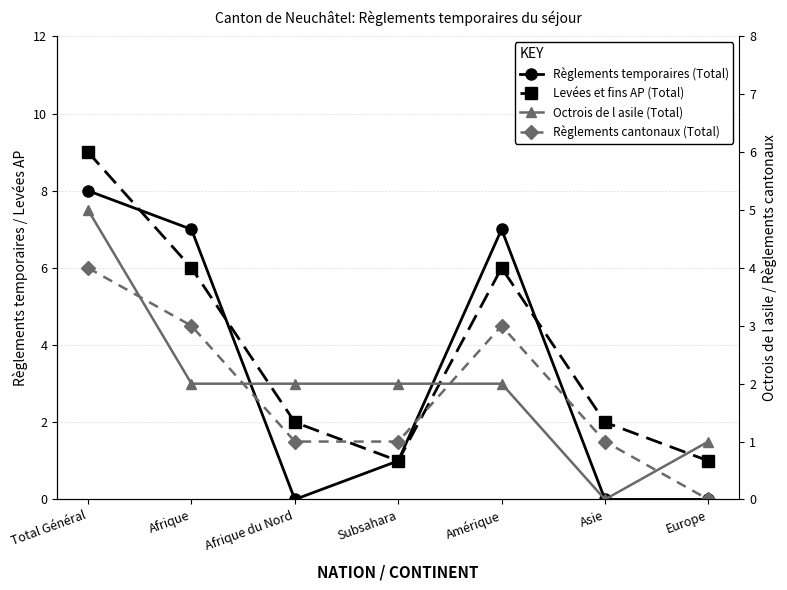

Rank the series by their maximum value, from lowest to highest.

Règlements cantonaux (Total), Octrois de l asile (Total), Règlements temporaires (Total), Levées et fins AP (Total)